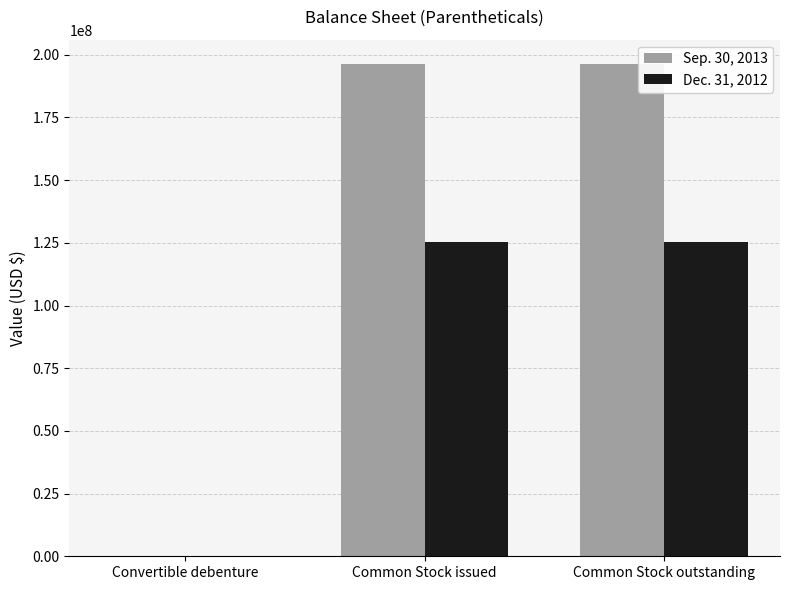

True or false: Sep. 30, 2013 has a value of 196198413 at Common Stock issued.

True